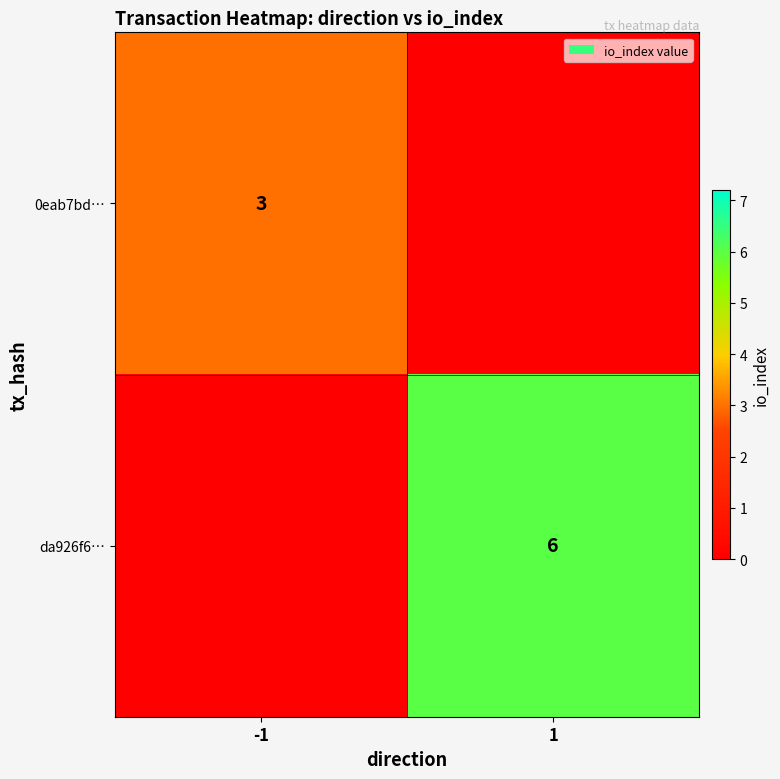

Is it true that da926f6… equals 6 at 1?

True